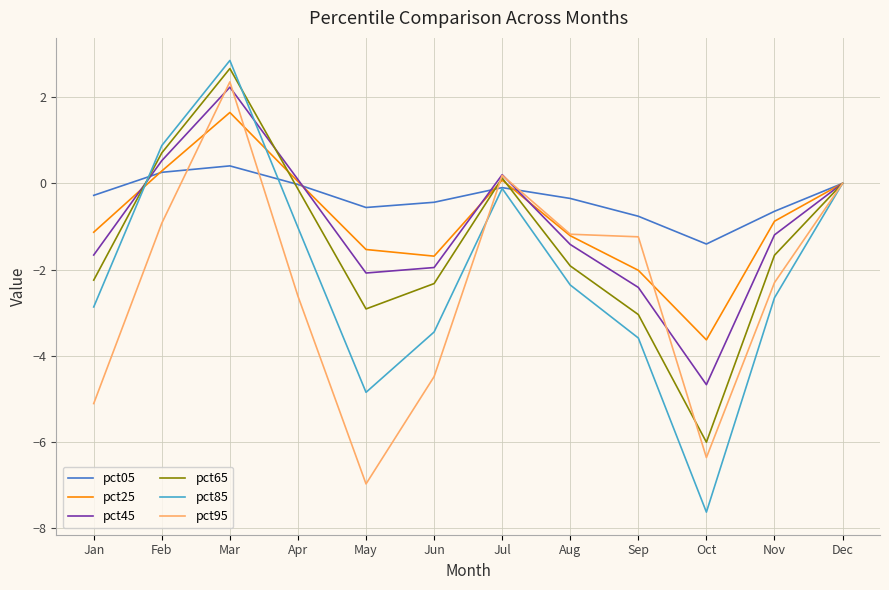

How many values in the pct85 series are below -2?

7